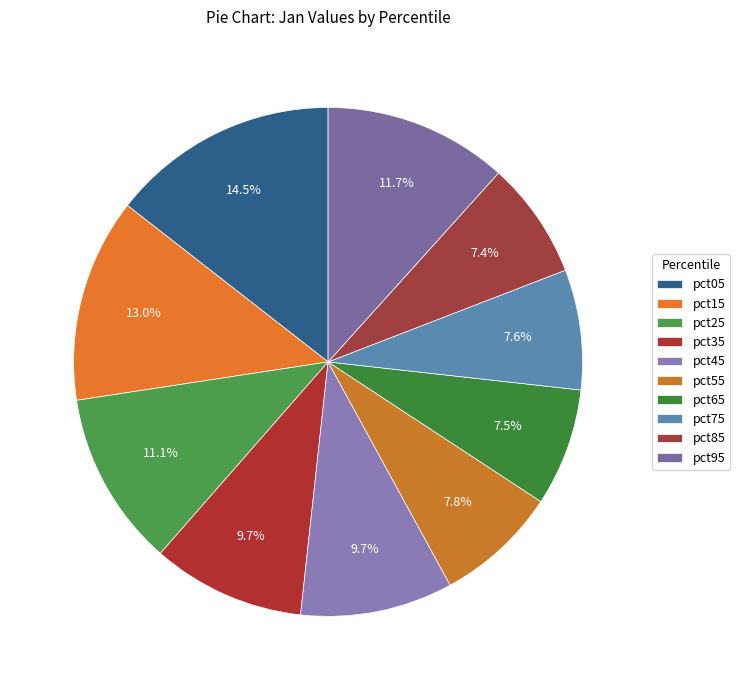

How many slices are in this pie chart?

10